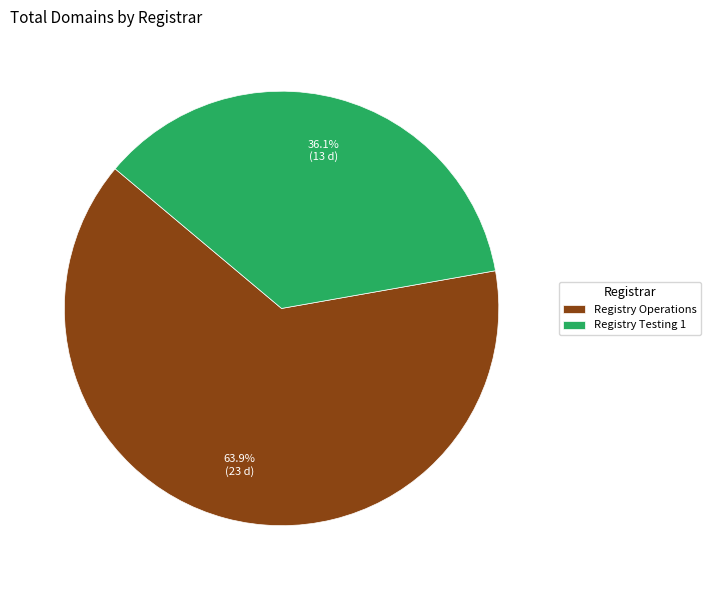

What portion of the pie excludes Registry Operations?

36.1%